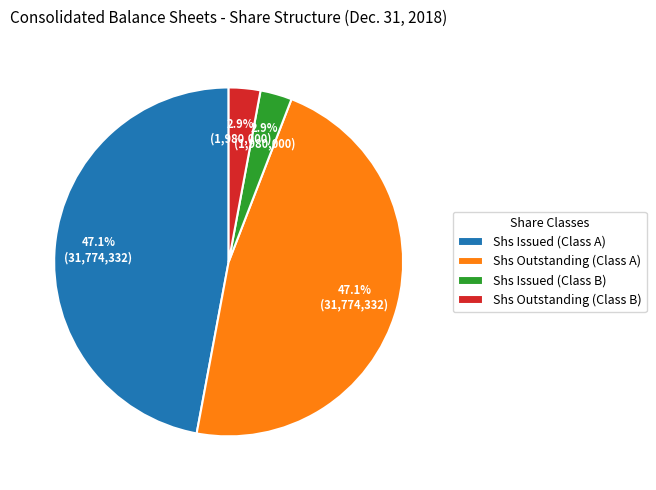

How many segments does this pie chart have?

4